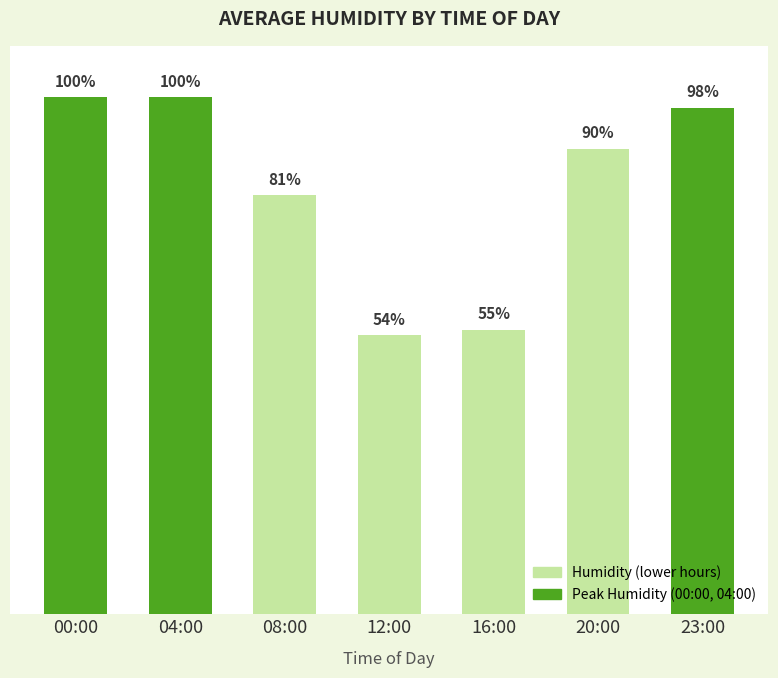

Where does the data first go above 90?

00:00